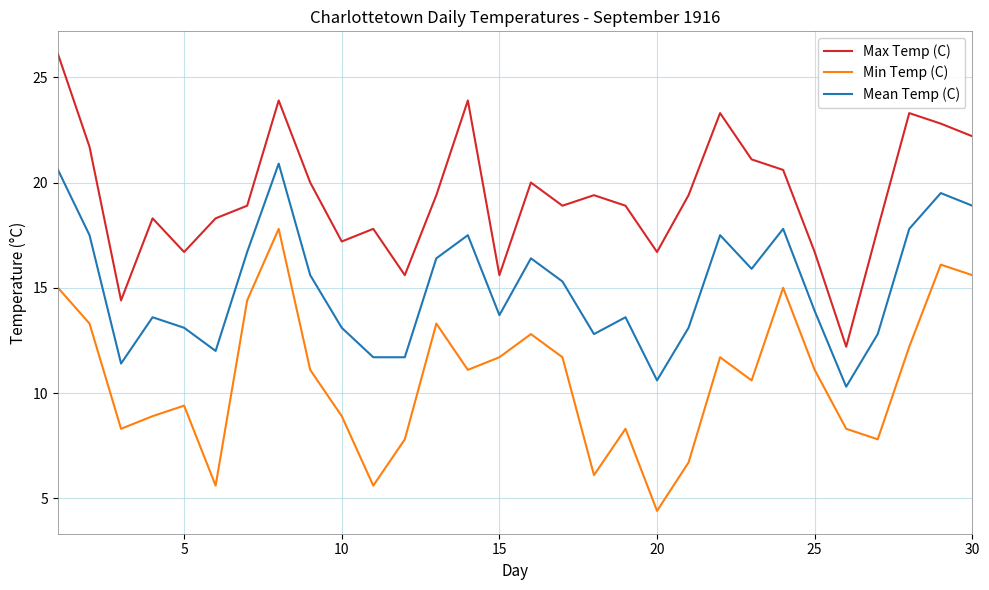

How many categories are shown in the chart?

30